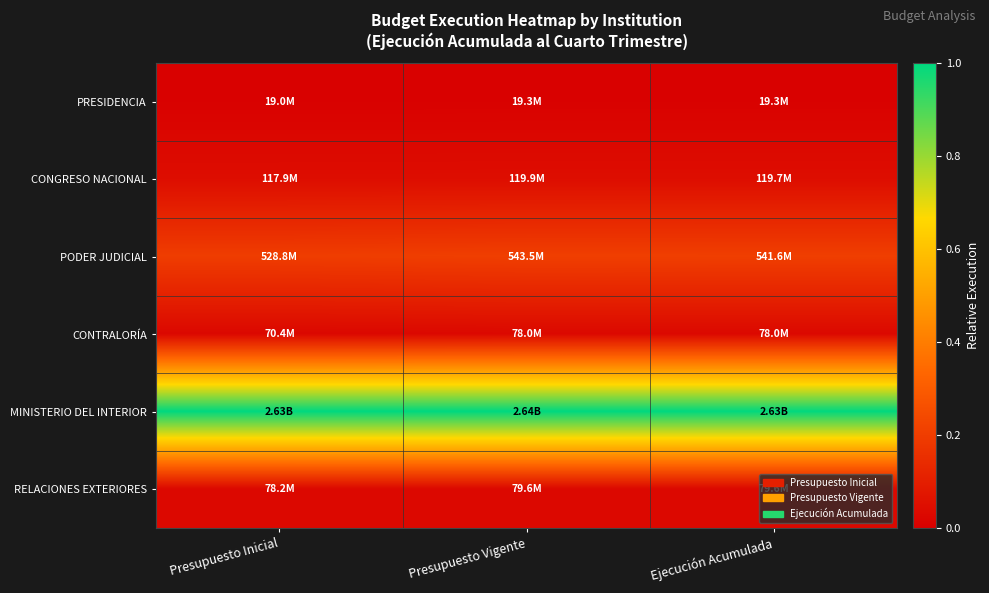

Count the number of data series in this chart.

6